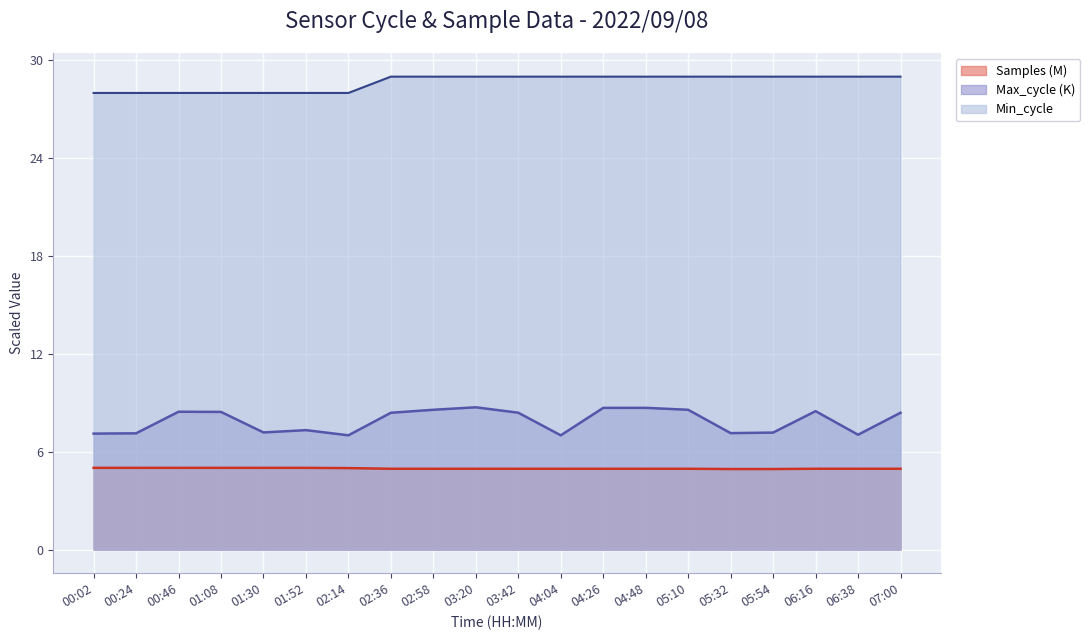

Rank the categories by Samples value from lowest to highest.

05:54, 05:32, 04:04, 03:20, 05:10, 02:58, 04:48, 02:36, 07:00, 03:42, 04:26, 06:16, 06:38, 02:14, 01:52, 01:30, 01:08, 00:46, 00:24, 00:02